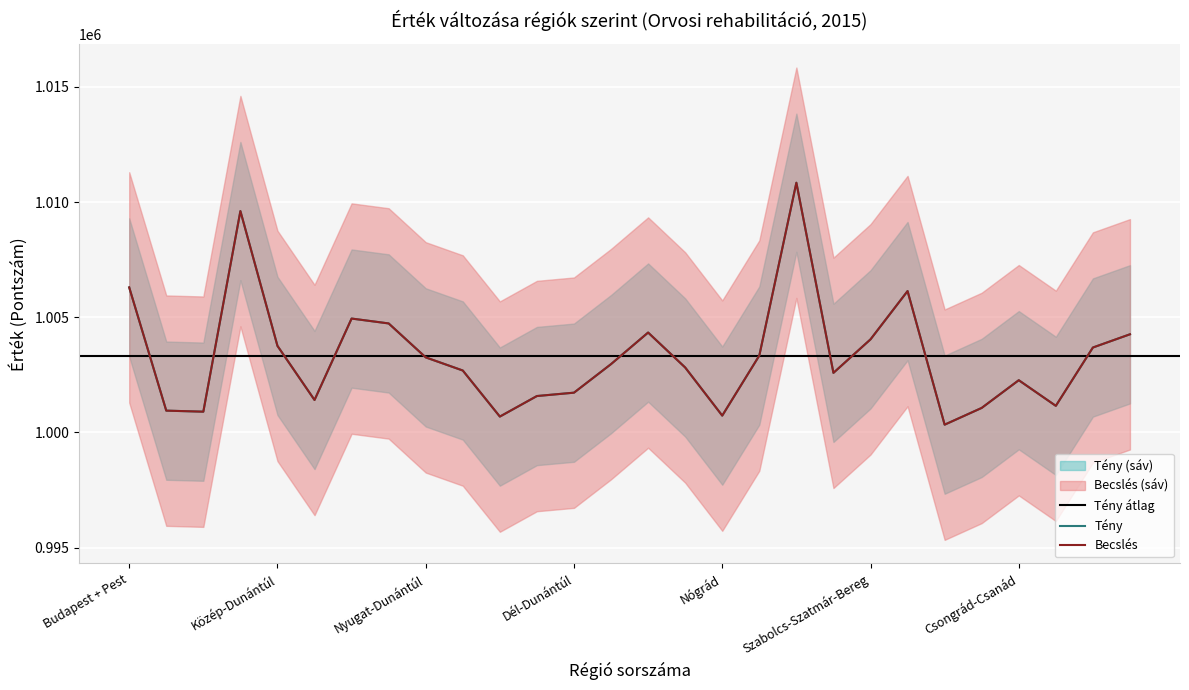

What is the label of the 9th point from the right?

Jász-Nagykun-Szolnok